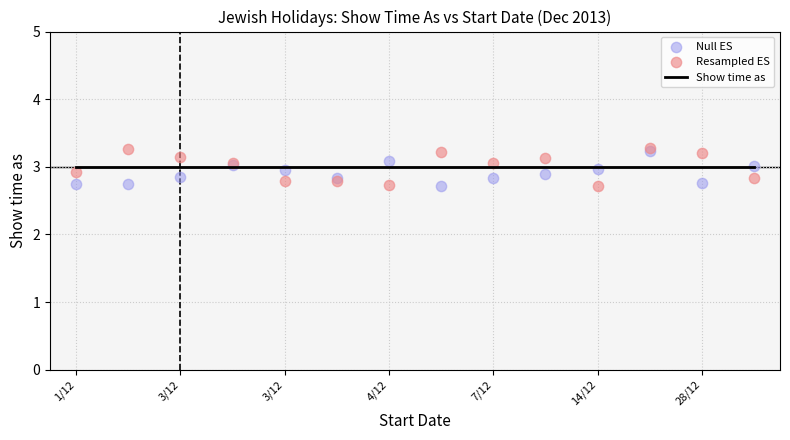

What are all the series names shown in the legend?

Show time as, Null ES, Resampled ES